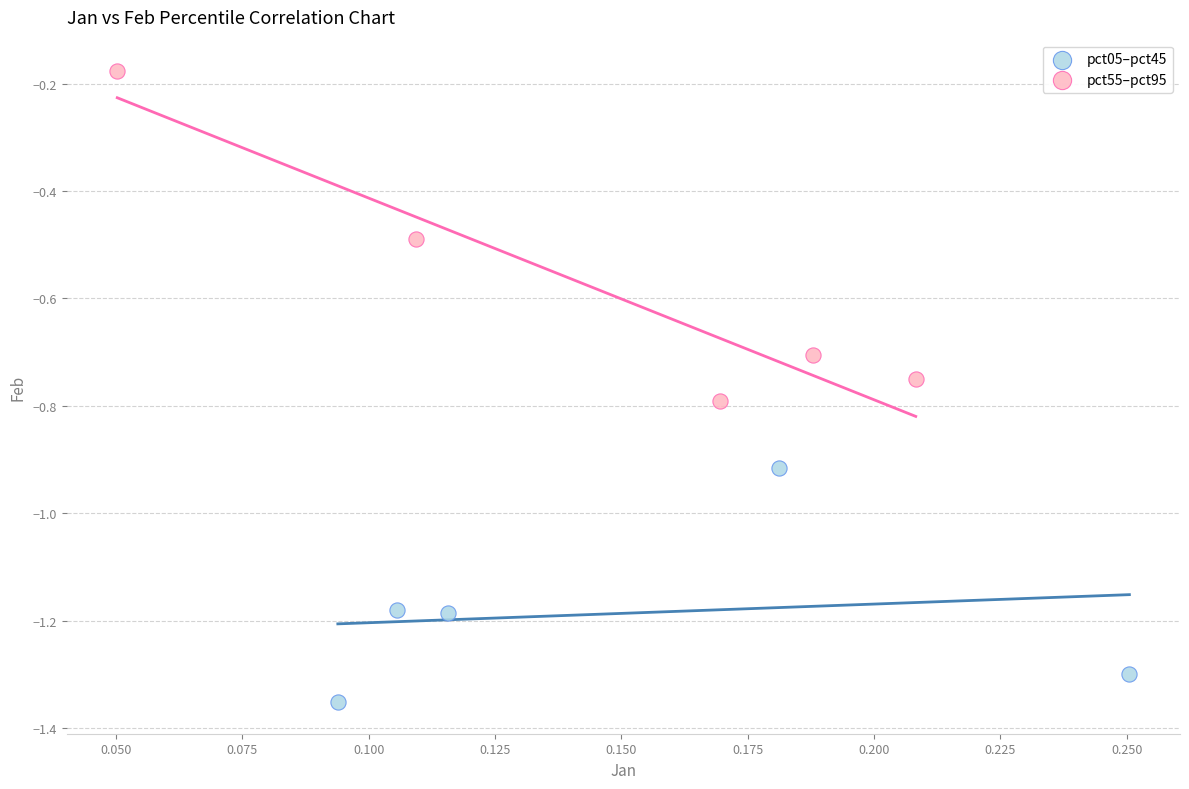

Which series contains the highest Y value?

pct55–pct95